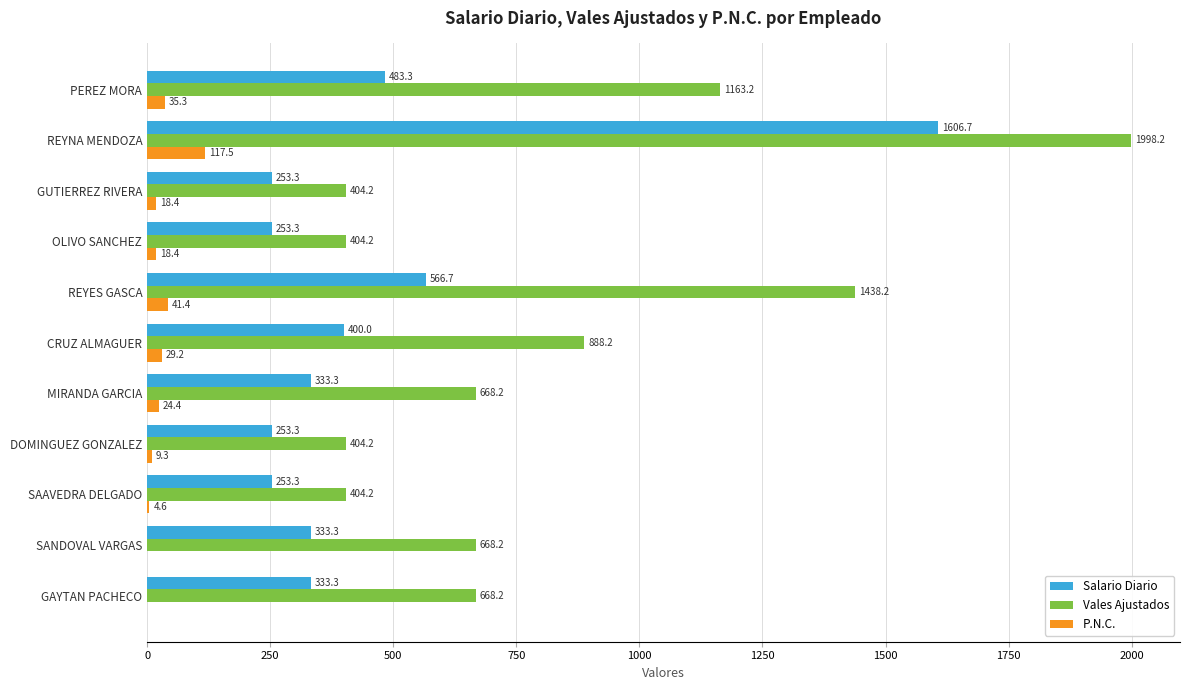

What is the maximum value for P.N.C.?

117.5